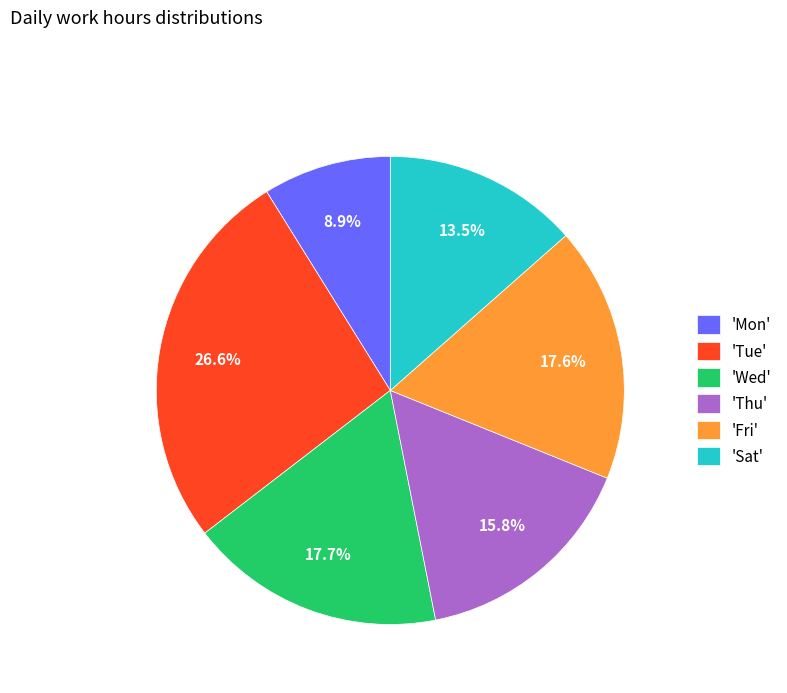

Which category has the biggest portion of the pie?

'Tue'